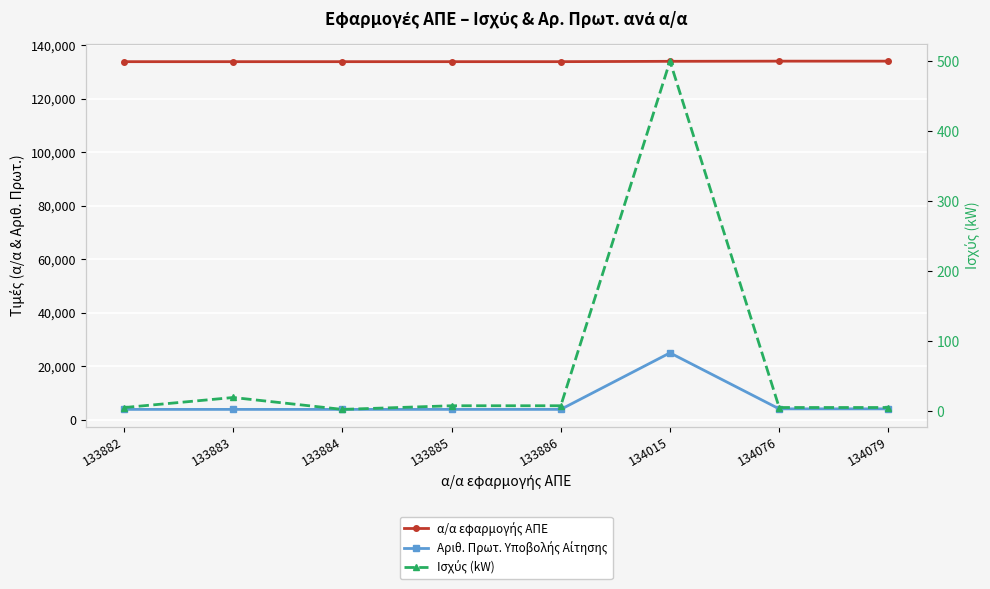

Which series has the largest range (max minus min)?

Αριθ. Πρωτ. Υποβολής Αίτησης